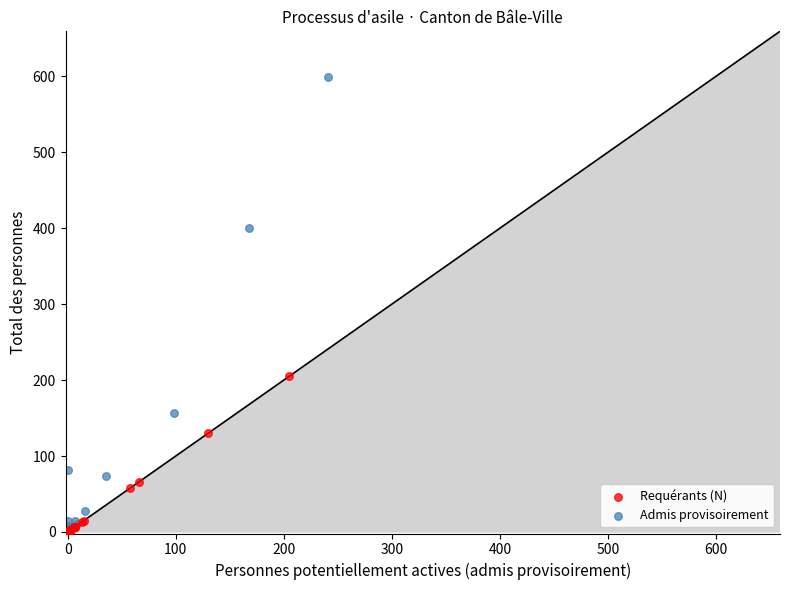

Which series contains the highest Y value?

Admis provisoirement